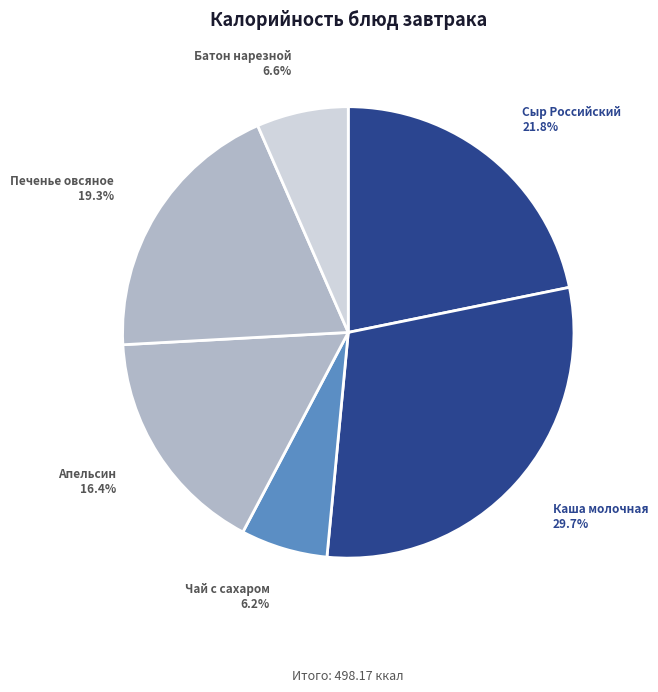

Count the number of slices in the pie.

6